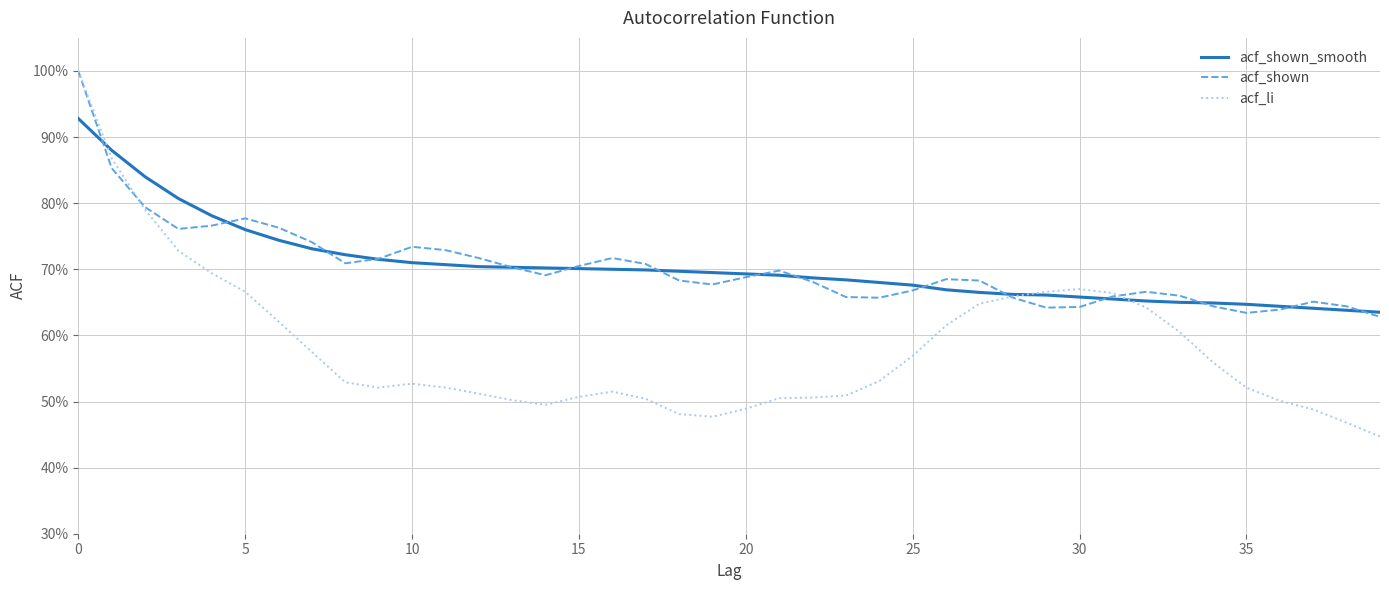

Does the chart have visible grid lines?

Yes